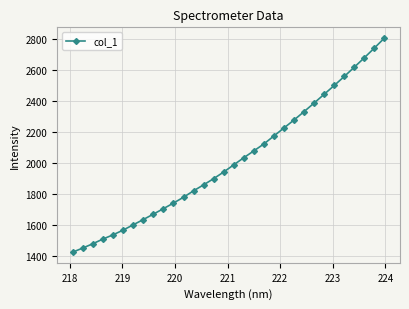

True or false: there are more than 2 points higher than both neighbors.

False